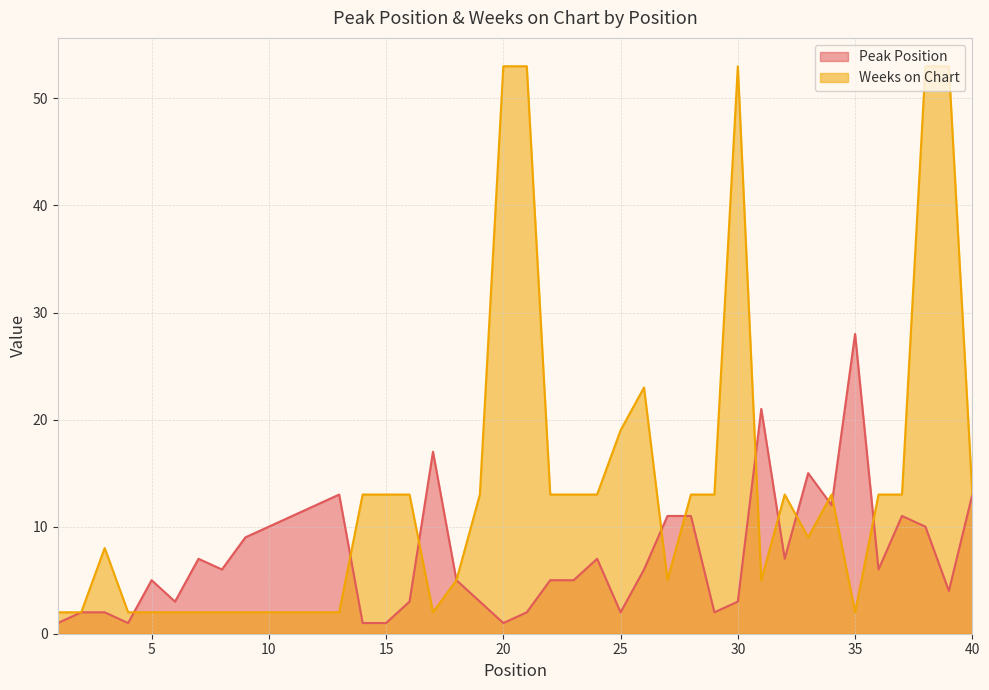

How many categories are shown in the chart?

40